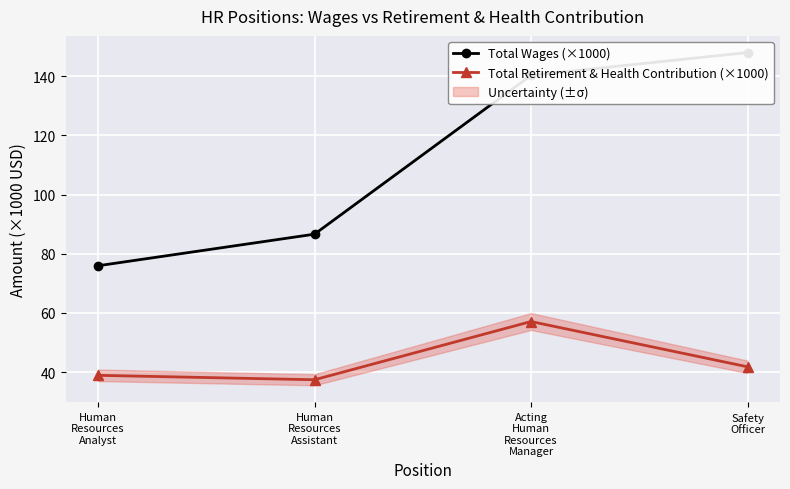

True or false: Total Retirement & Health Contribution (×1000) and Total Wages (×1000) cross at least once.

False